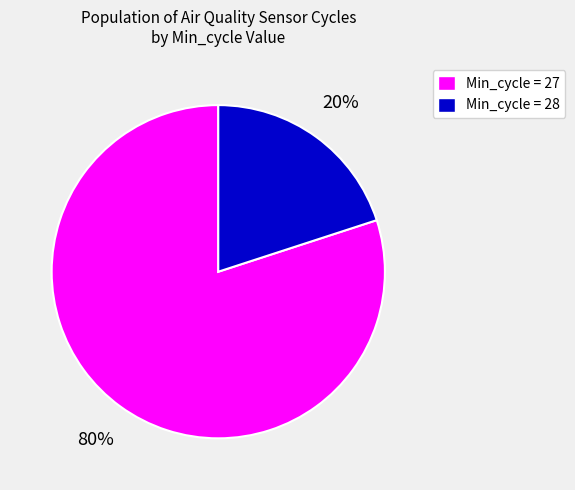

What percentage is the Min_cycle = 28 slice, to the nearest percent?

20%